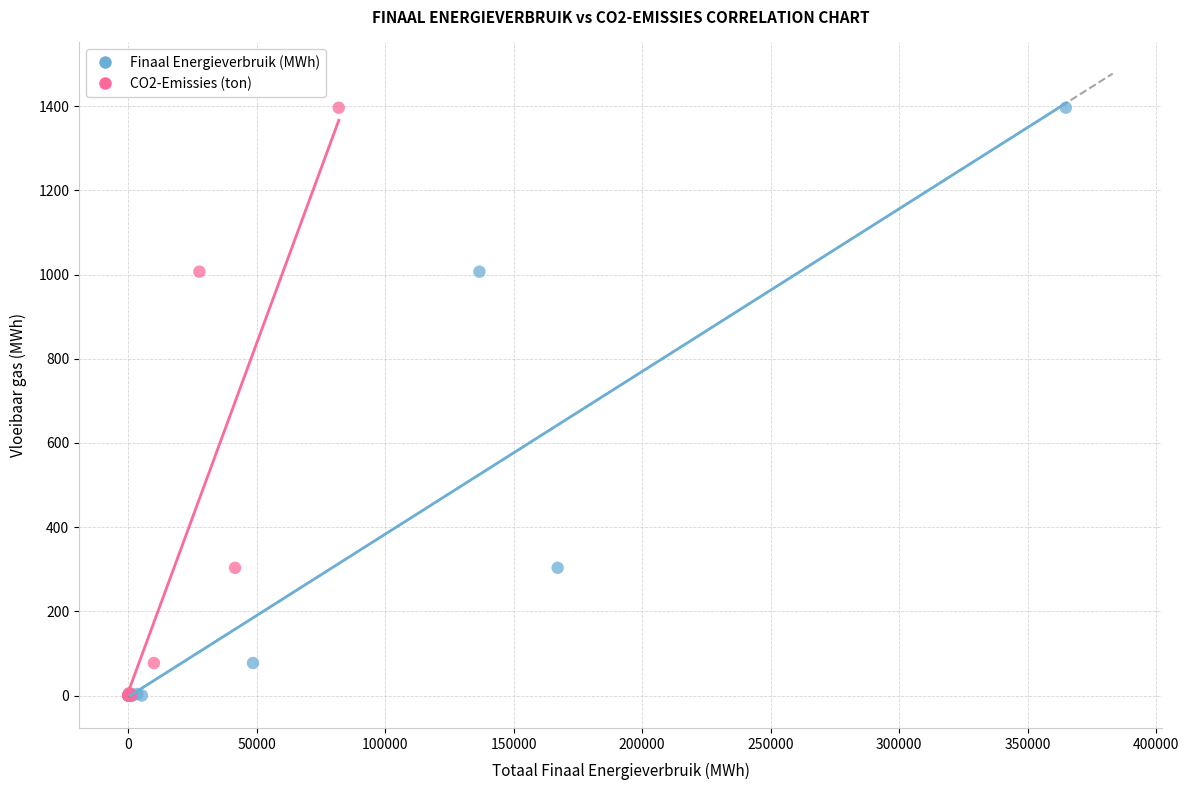

What are all the series names shown in the legend?

Finaal Energieverbruik (MWh), CO2-Emissies (ton)